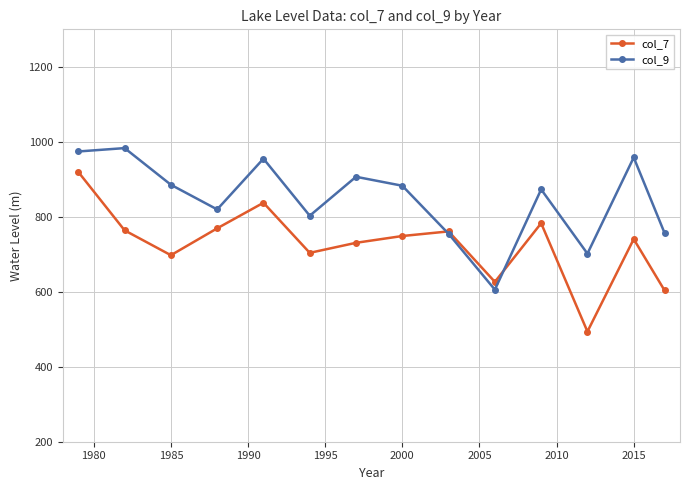

Which series has the largest range (max minus min)?

col_7